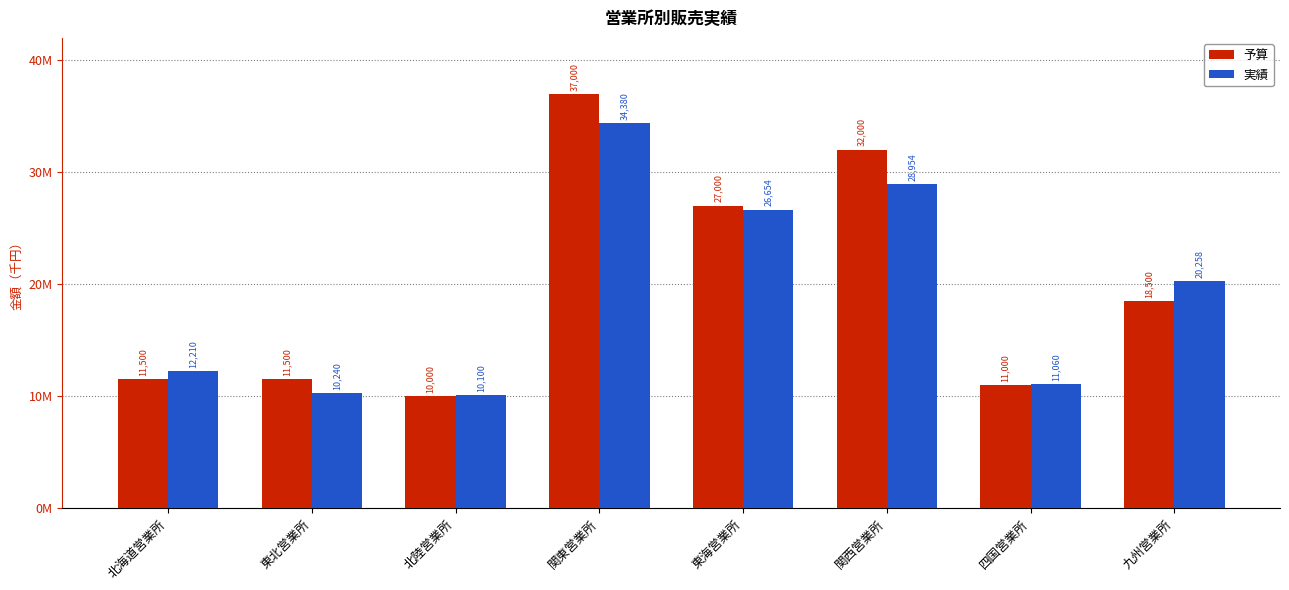

What is the label of the 6th bar from the left?

関西営業所